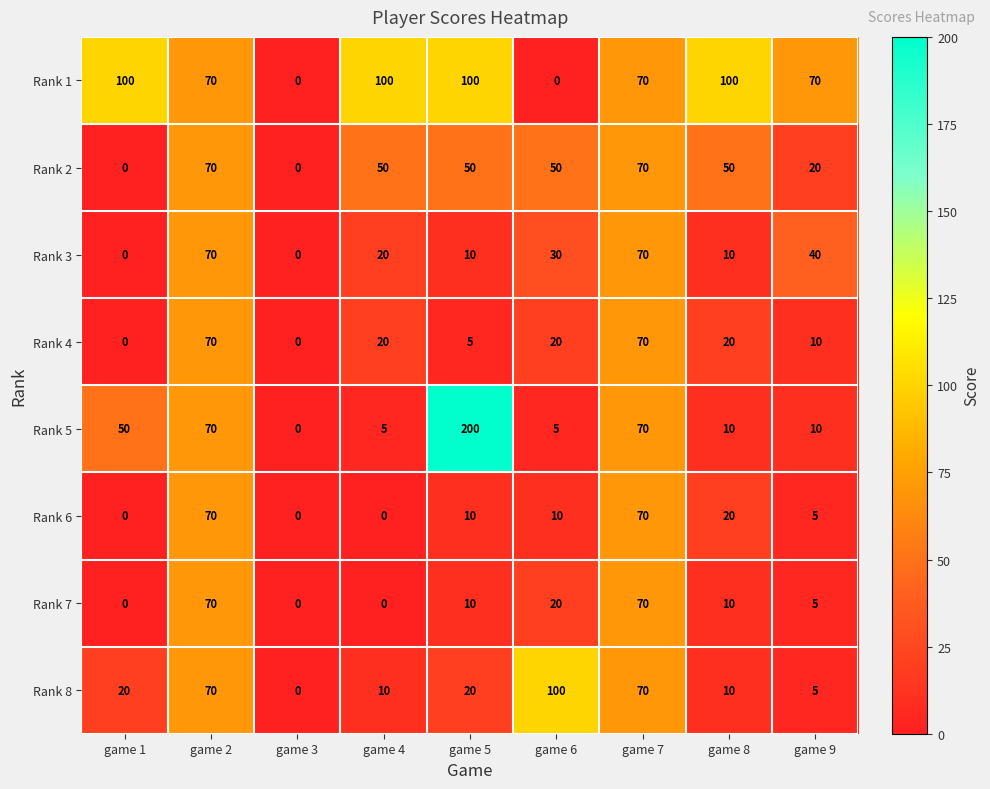

At how many categories does at least one series exceed 11?

8